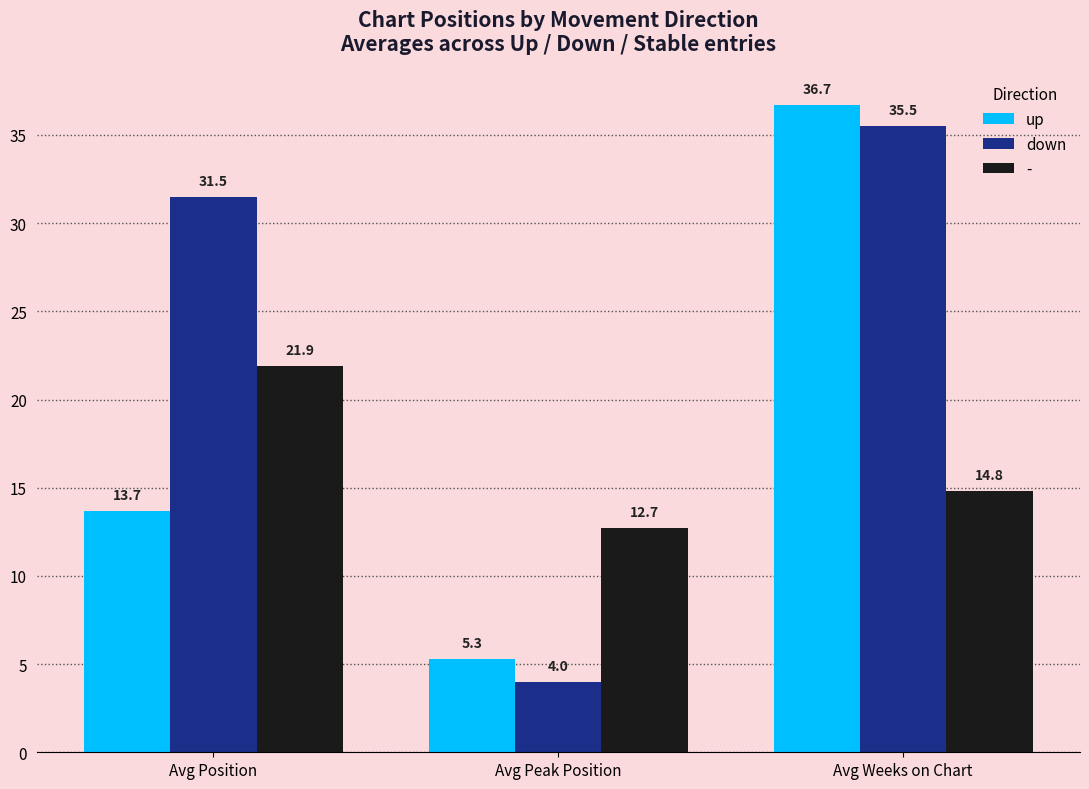

Which series has the largest range (max minus min)?

down